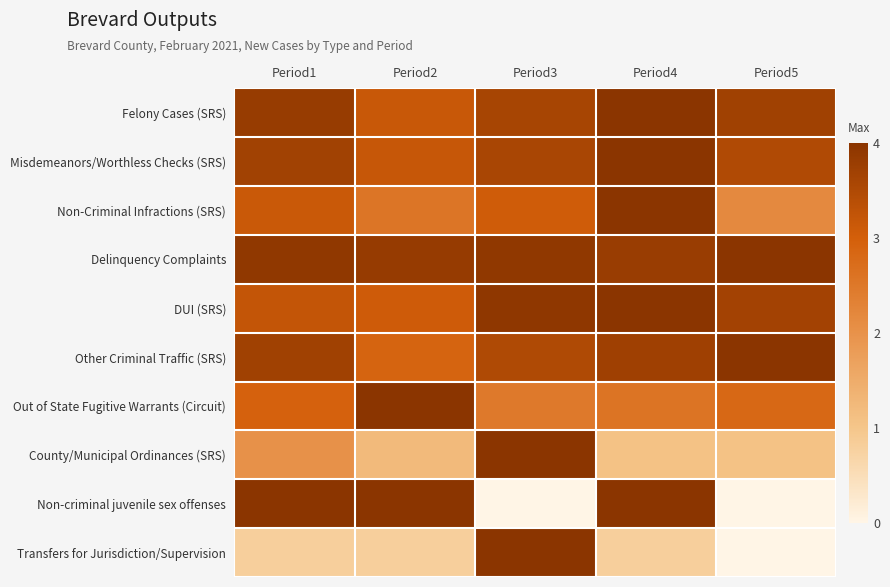

At which category is the sum across all series the highest?

Period3